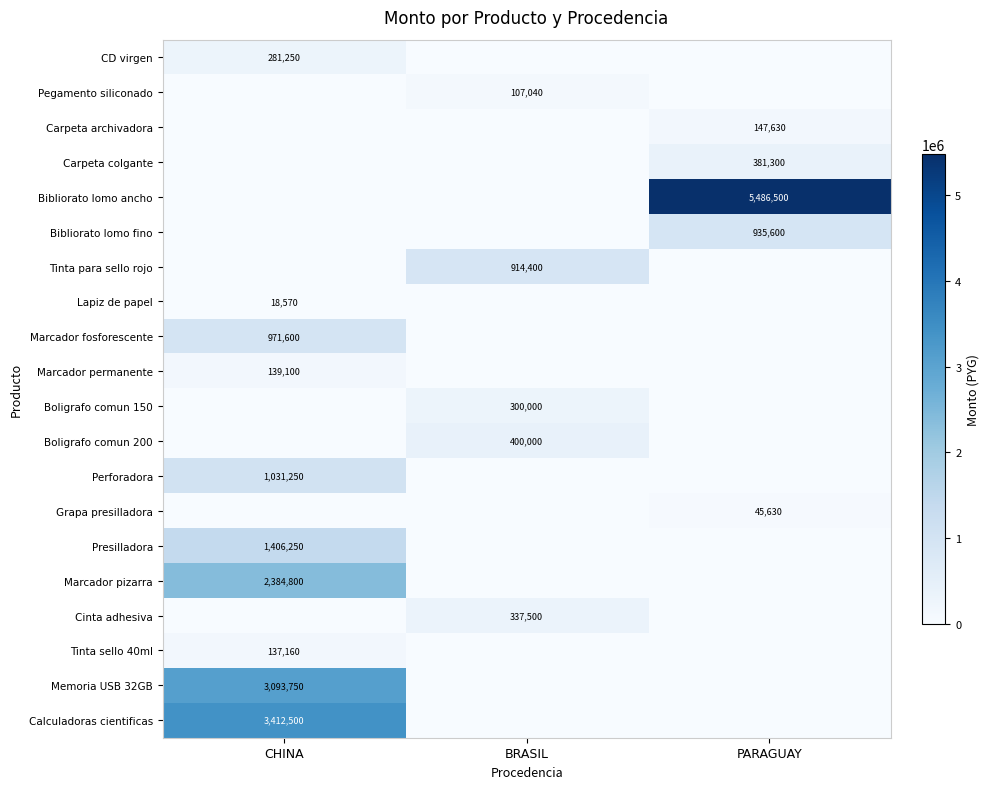

The value of Memoria USB 32GB at CHINA is 1763782. True or false?

False